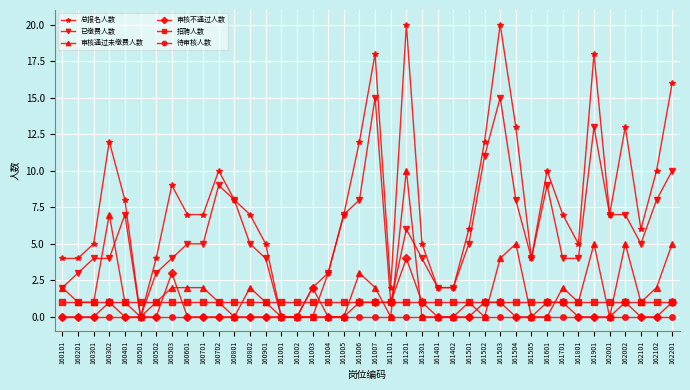

True or false: 总报名人数 and 招聘人数 cross at least once.

True